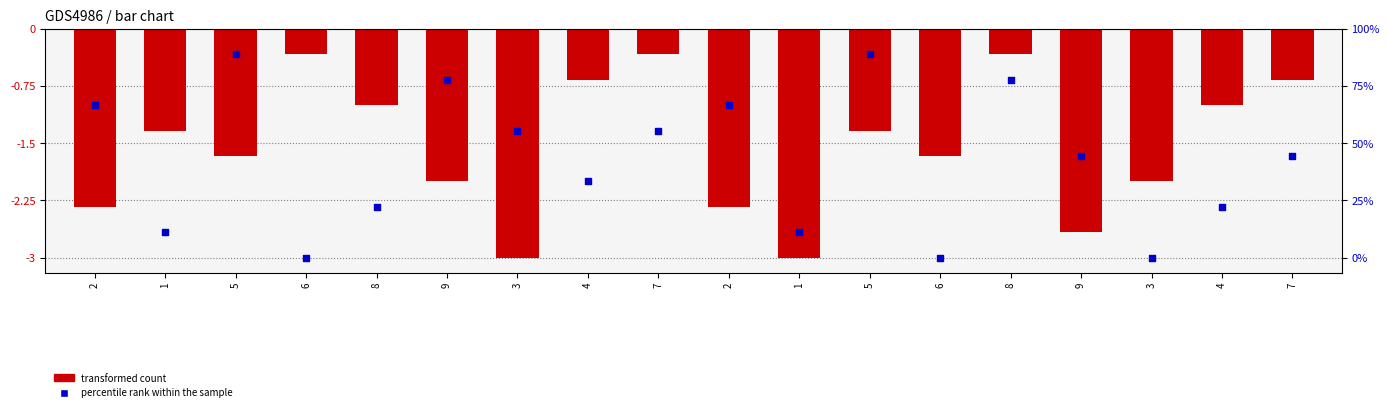

What are all the series names shown in the legend?

transformed count, percentile rank within the sample